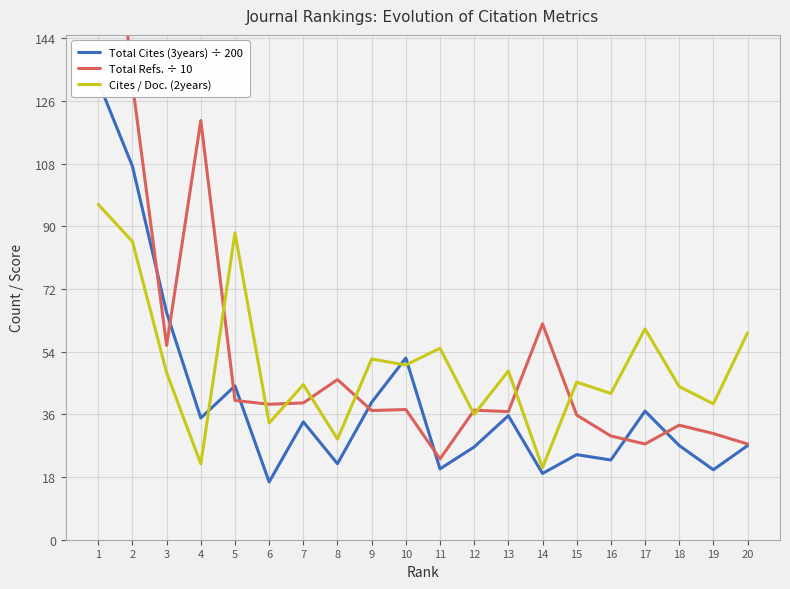

How many interior local peaks does the Total Cites (3years) ÷ 200 series have?

6